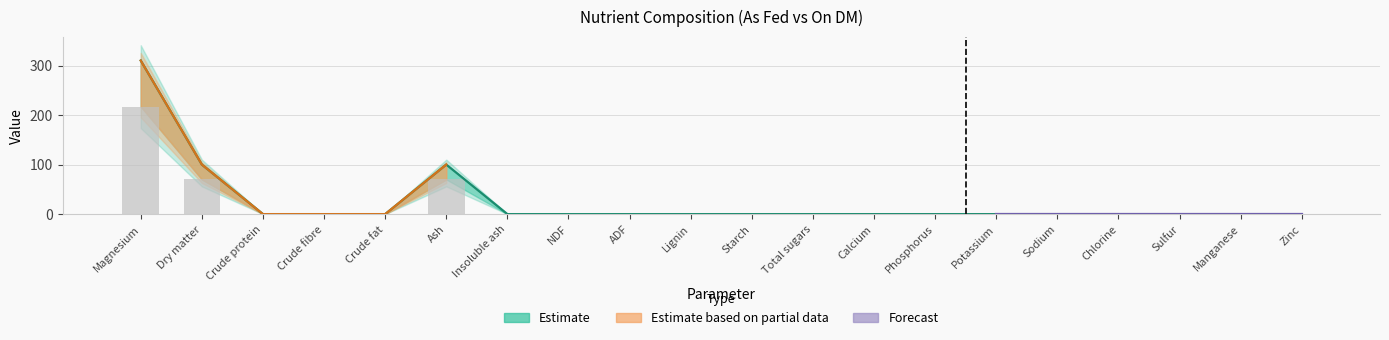

Which category has the lowest value across all series?

Crude protein